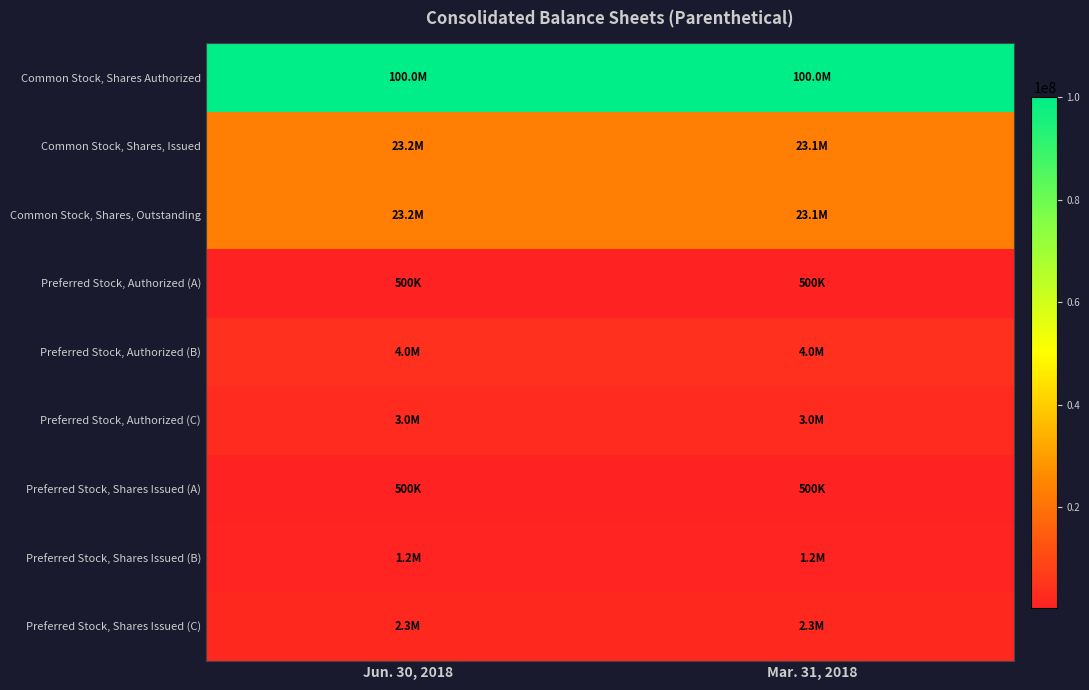

Reading left to right, extract all data points from this chart.

Common Stock, Shares Authorized: Jun. 30, 2018=100000000	Mar. 31, 2018=100000000
Common Stock, Shares, Issued: Jun. 30, 2018=23213280	Mar. 31, 2018=23068280
Common Stock, Shares, Outstanding: Jun. 30, 2018=23213280	Mar. 31, 2018=23068280
Preferred Stock, Authorized (A): Jun. 30, 2018=500000	Mar. 31, 2018=500000
Preferred Stock, Authorized (B): Jun. 30, 2018=4000000	Mar. 31, 2018=4000000
Preferred Stock, Authorized (C): Jun. 30, 2018=3000000	Mar. 31, 2018=3000000
Preferred Stock, Shares Issued (A): Jun. 30, 2018=500000	Mar. 31, 2018=500000
Preferred Stock, Shares Issued (B): Jun. 30, 2018=1160240	Mar. 31, 2018=1160240
Preferred Stock, Shares Issued (C): Jun. 30, 2018=2318012	Mar. 31, 2018=2318012